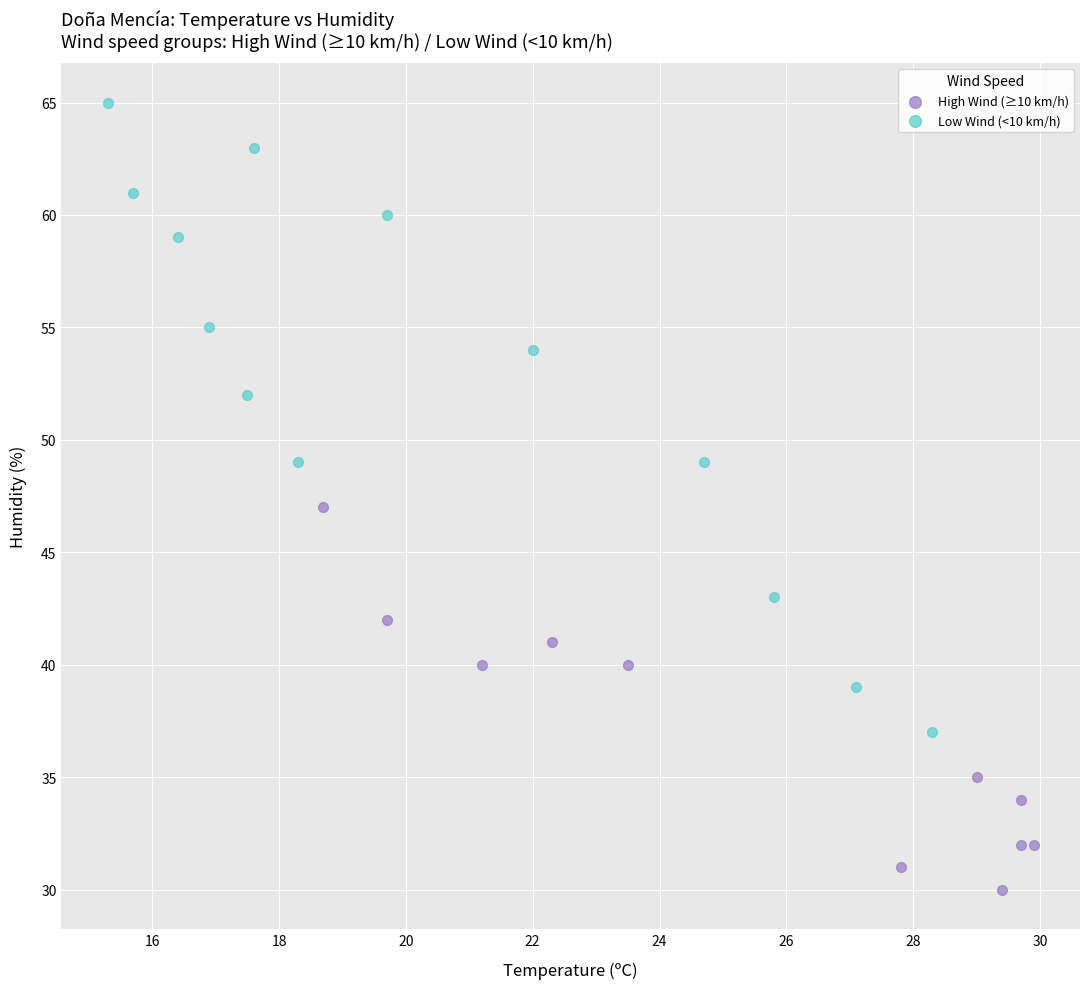

Which series contains the highest Y value?

Low Wind (<10 km/h)